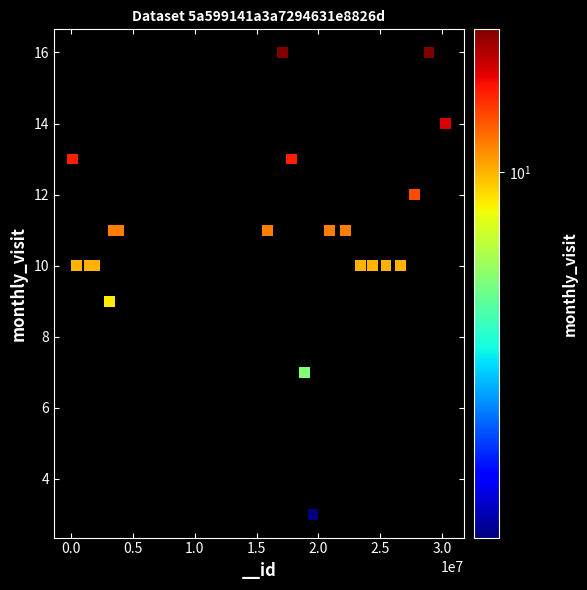

What is the range of X values (max minus min)?

30165556